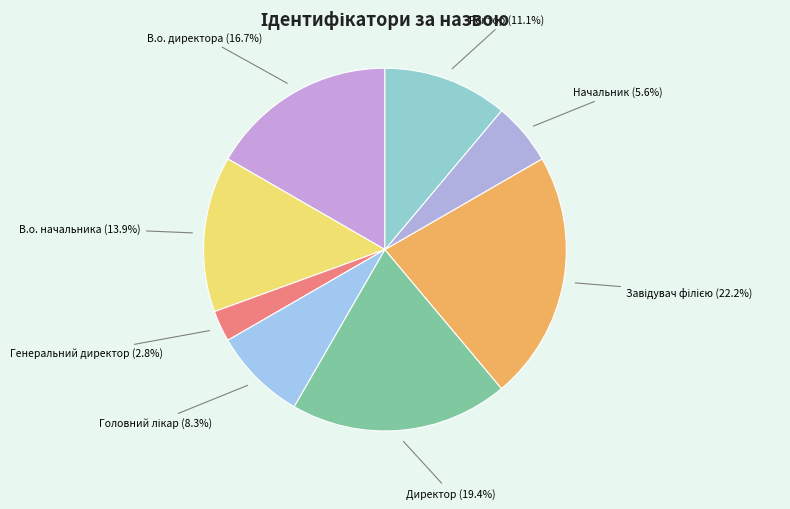

What is the total percentage of Ректор and Начальник?

16.7%